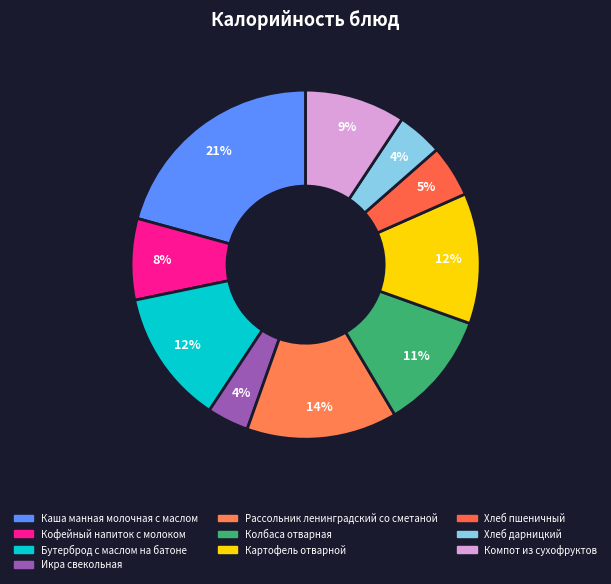

Count the number of slices in the pie.

10